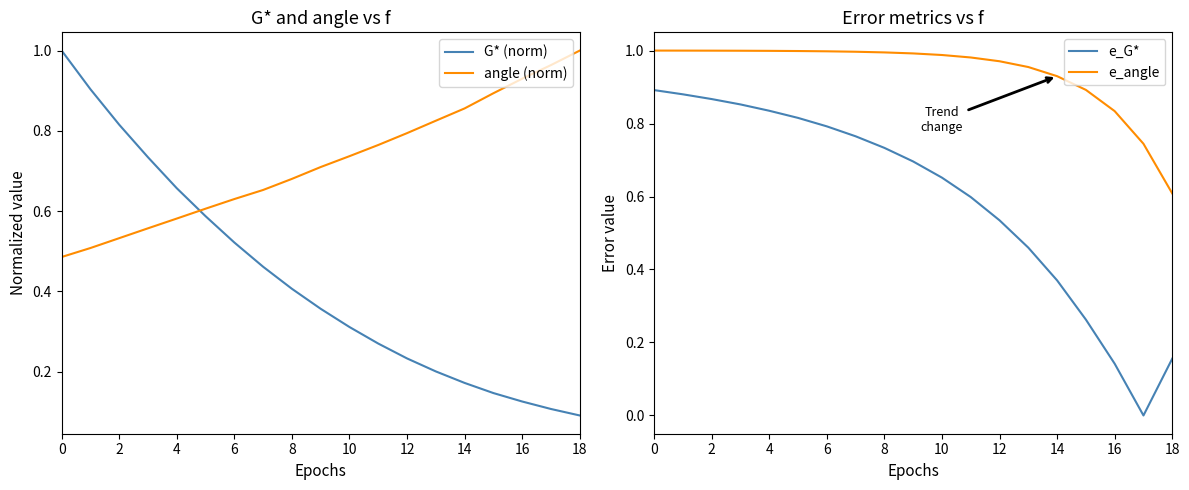

Reading left to right, list all the values displayed in this chart.

G* (norm): 1.0	0.9	0.8	0.7	0.7	0.6	0.5	0.5	0.4	0.4	0.3	0.3	0.2	0.2	0.2	0.1	0.1	0.1	0.1
angle (norm): 0.5	0.5	0.5	0.6	0.6	0.6	0.6	0.7	0.7	0.7	0.7	0.8	0.8	0.8	0.9	0.9	0.9	1.0	1.0
e_G*: 0.9	0.9	0.9	0.9	0.8	0.8	0.8	0.8	0.7	0.7	0.7	0.6	0.5	0.5	0.4	0.3	0.1	0.0	0.2
e_angle: 1.0	1.0	1.0	1.0	1.0	1.0	1.0	1.0	1.0	1.0	1.0	1.0	1.0	1.0	0.9	0.9	0.8	0.7	0.6